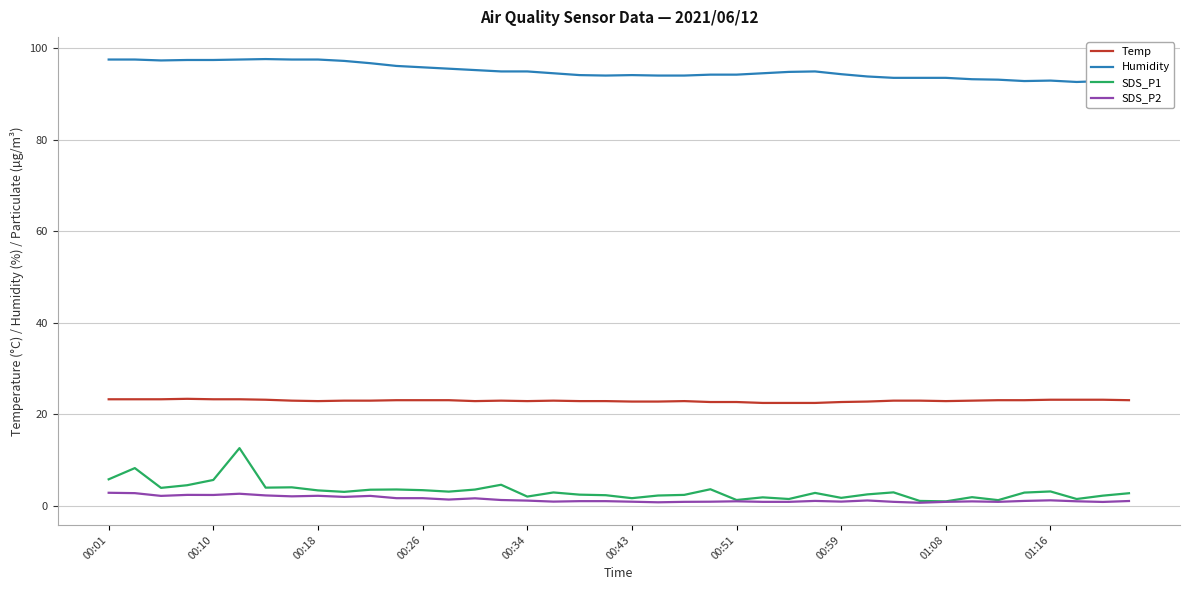

Is it true that Humidity equals 169.8 at 00:01?

False